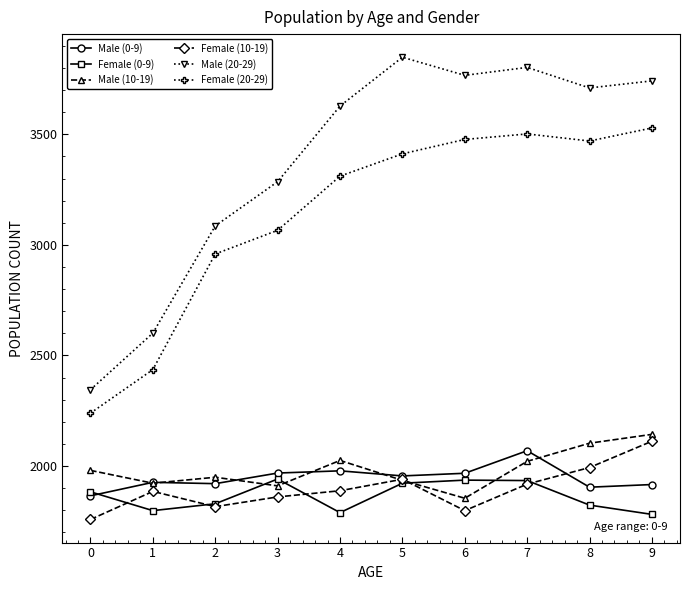

Where is the first local maximum for Male (20-29)?

5